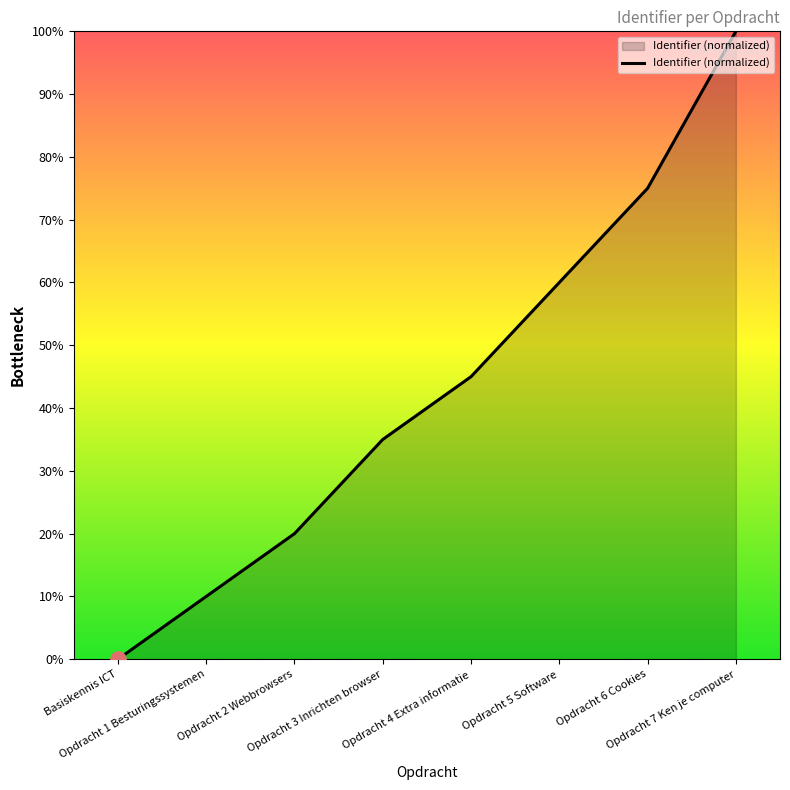

What is the change in value from Opdracht 1 Besturingssystemen to Opdracht 6 Cookies?

+65